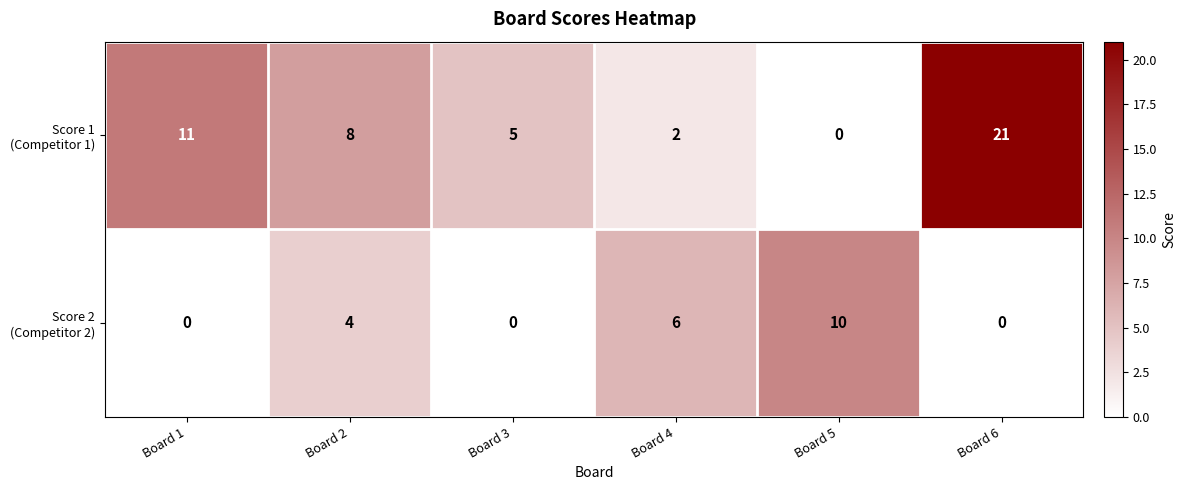

What is the maximum value shown in the chart?

21